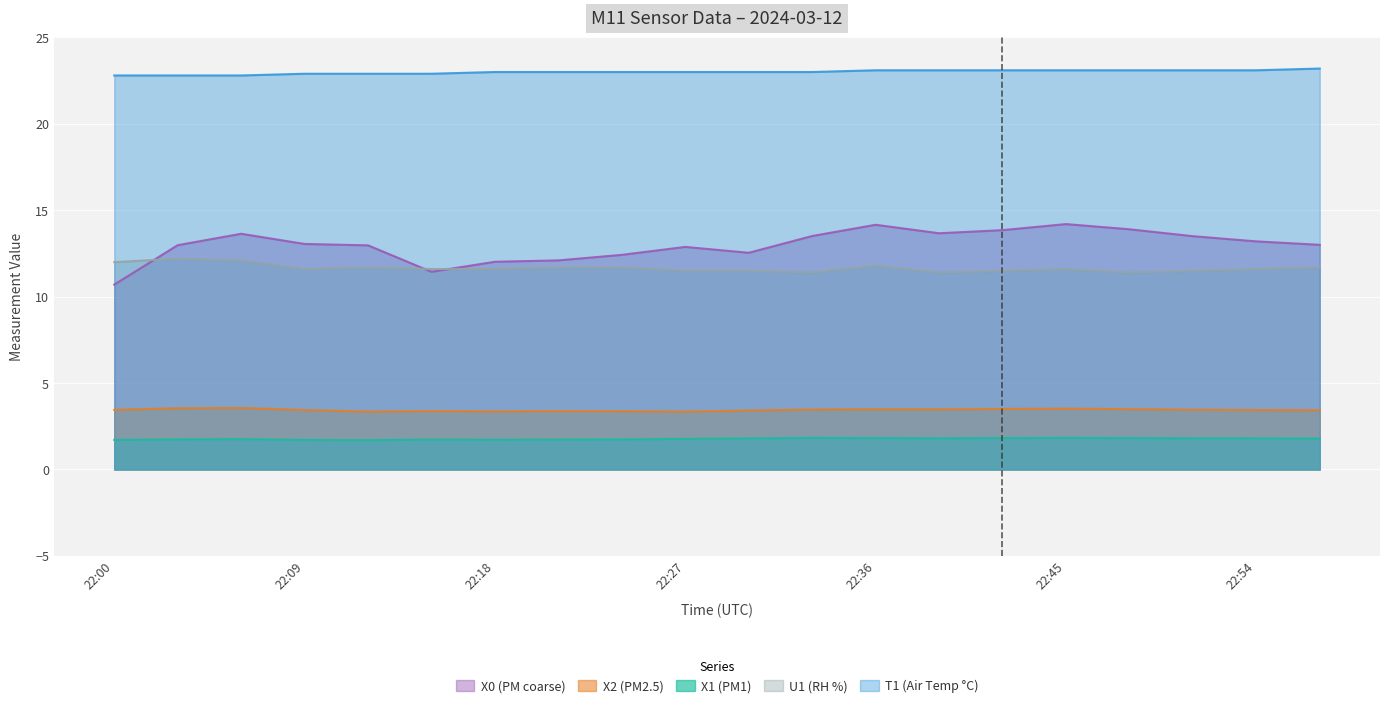

Where is the first local maximum for X1 (PM1)?

22:06